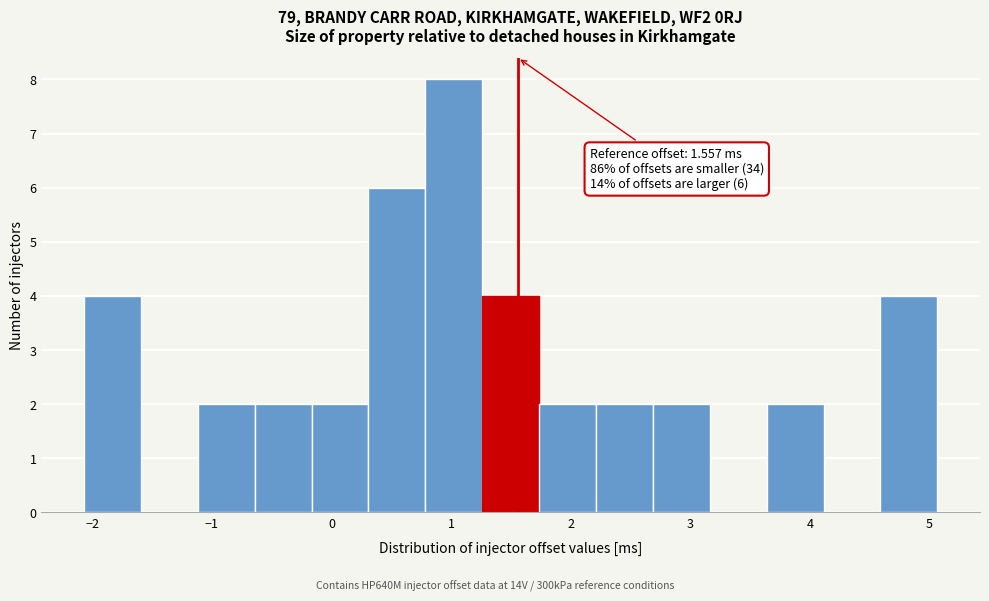

Which range on the x-axis has the tallest bar?

0.8 to 1.3